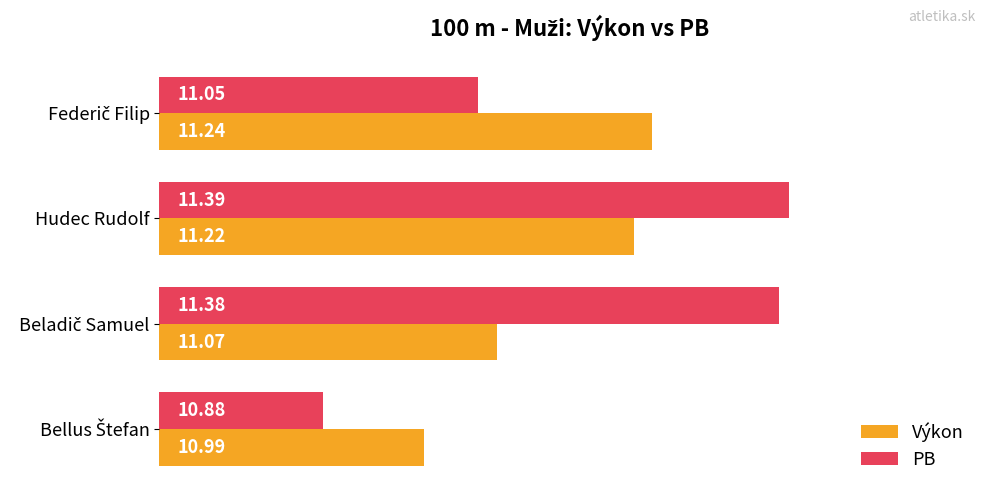

What is the maximum value shown in the chart?

11.4